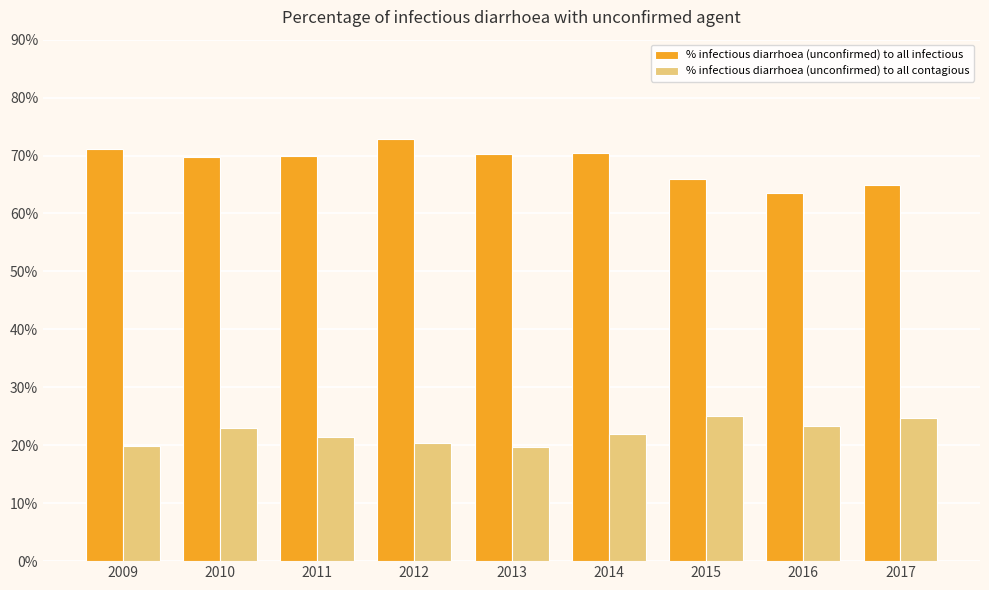

What is the value of the % infectious diarrhoea (unconfirmed) to all contagious bar at the 3rd from the left?

21.4